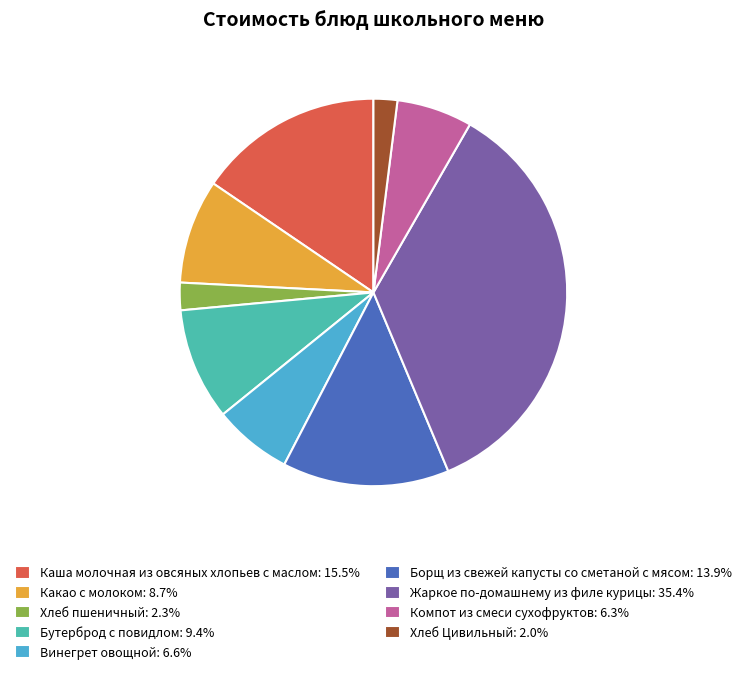

Is Хлеб пшеничный the majority of the pie?

No